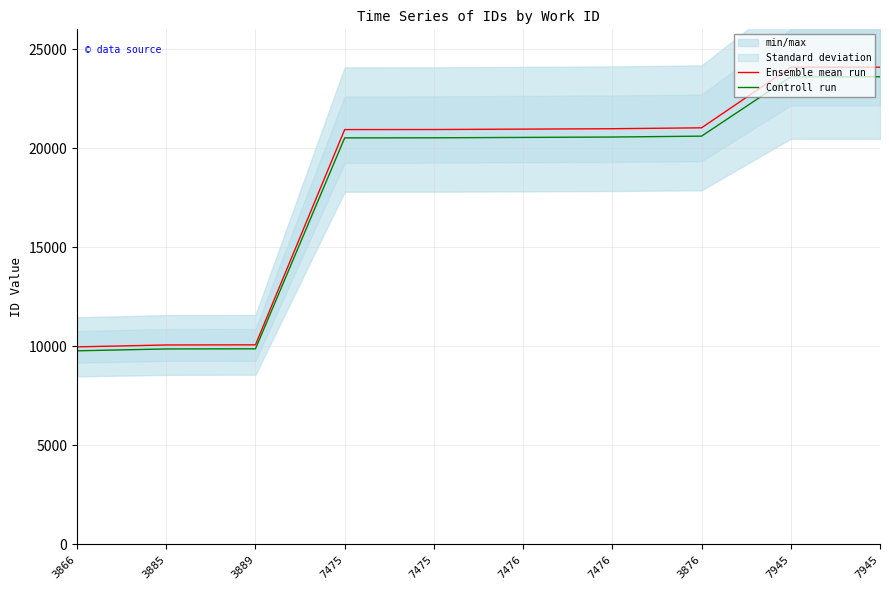

How many data points in Ensemble mean run are above 20960?

4